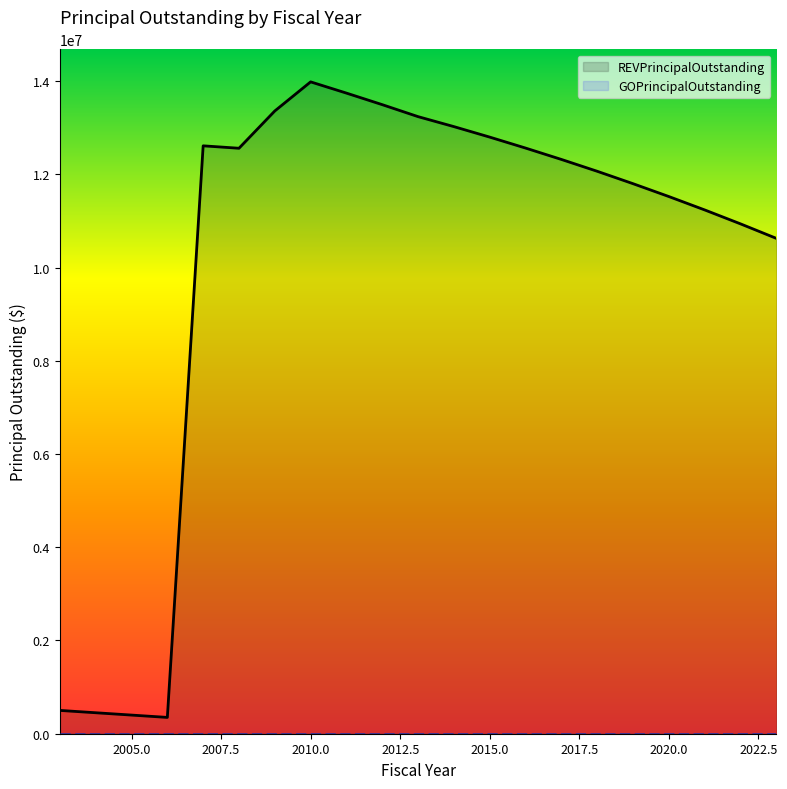

What is the difference between the maximum and minimum values in the REVPrincipalOutstanding series?

13634000